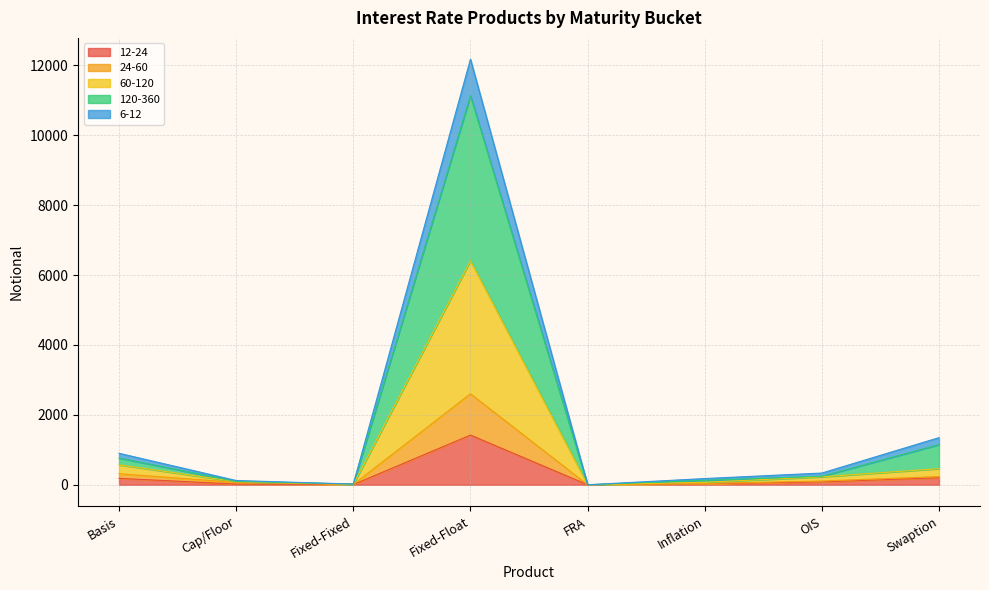

At Basis, list the series in order from largest to smallest.

120-360, 60-120, 24-60, 6-12, 12-24